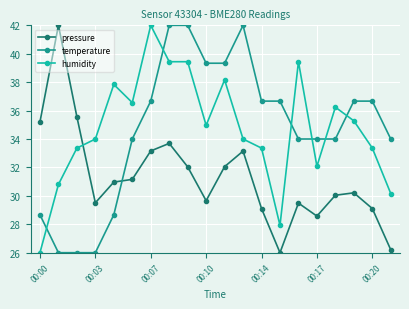

True or false: pressure has more than 2 interior local peaks.

True